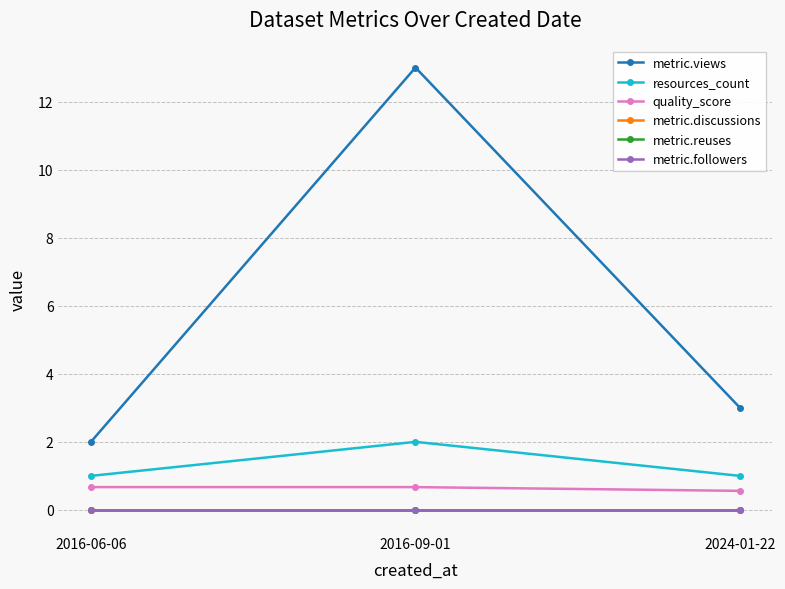

Reading left to right, list all the values displayed in this chart.

metric.views: 2.0	13.0	3.0
resources_count: 1.0	2.0	1.0
quality_score: 0.7	0.7	0.6
metric.discussions: 0.0	0.0	0.0
metric.reuses: 0.0	0.0	0.0
metric.followers: 0.0	0.0	0.0